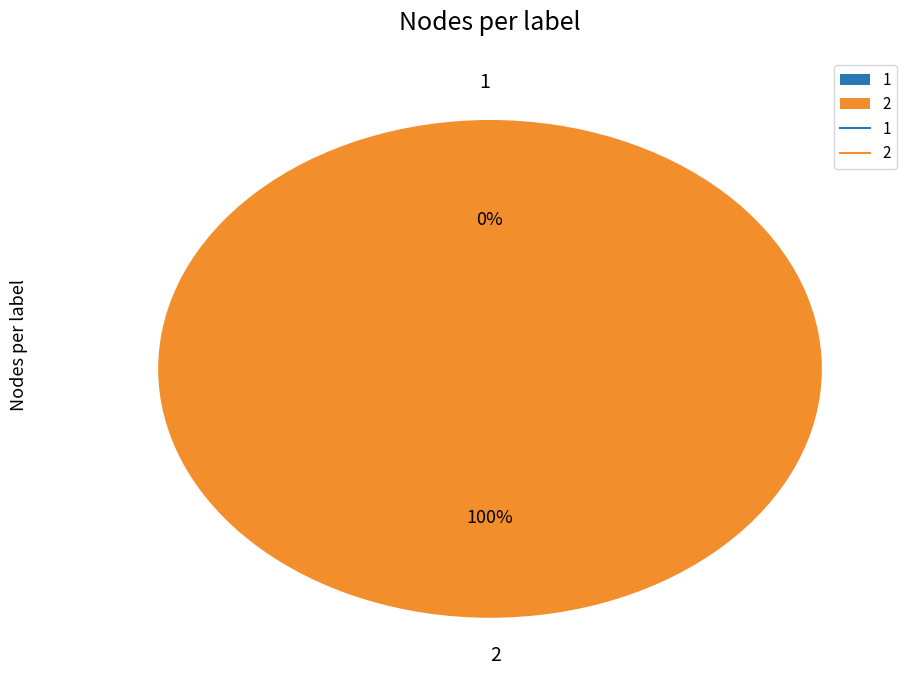

To the nearest percent, what is the combined percentage of 2 and 1?

100%